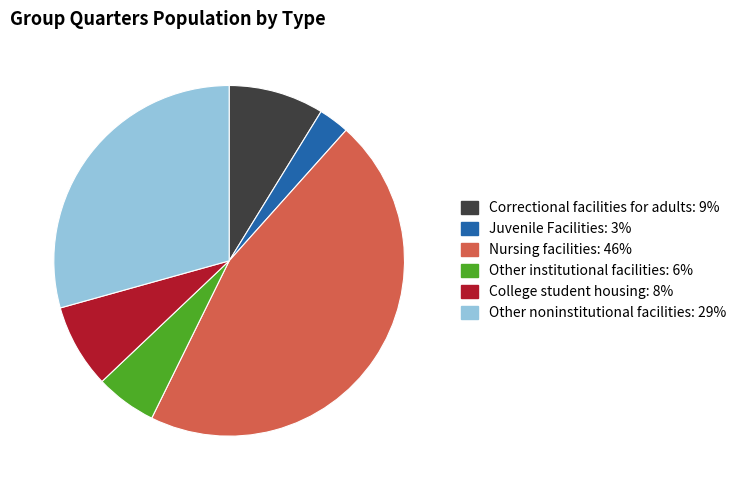

How many slices are in this pie chart?

6